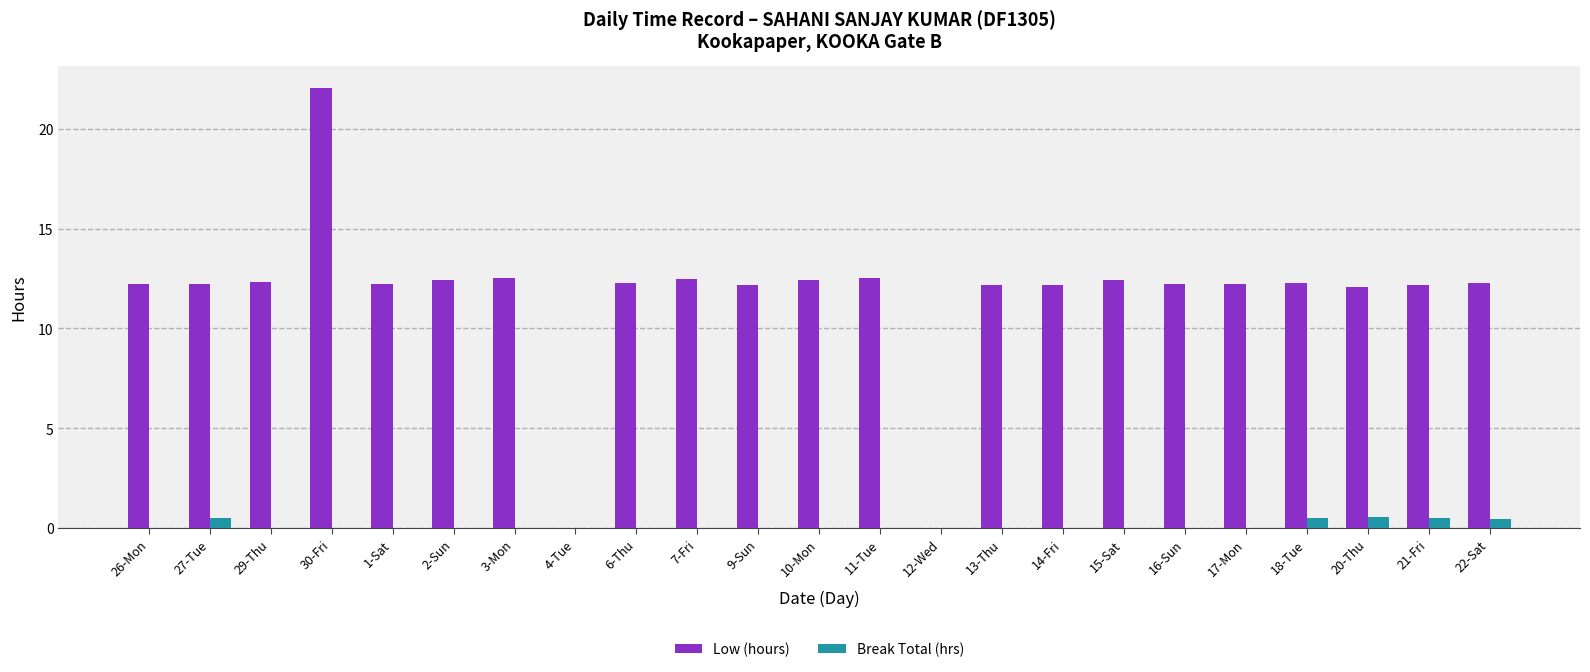

Does the chart contain stacked bars?

No